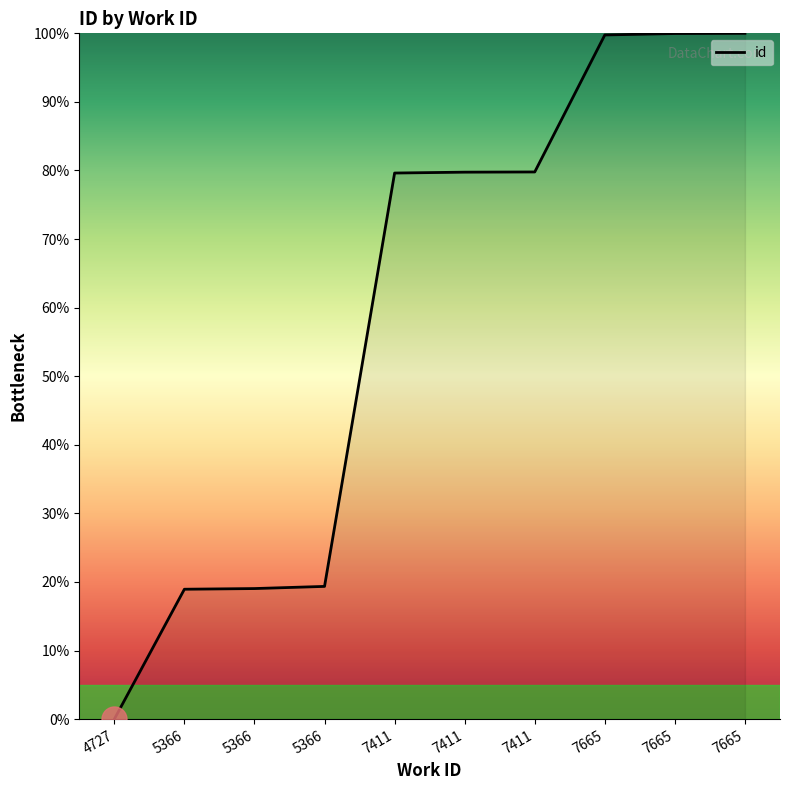

Which label corresponds to the largest value in the chart?

7665